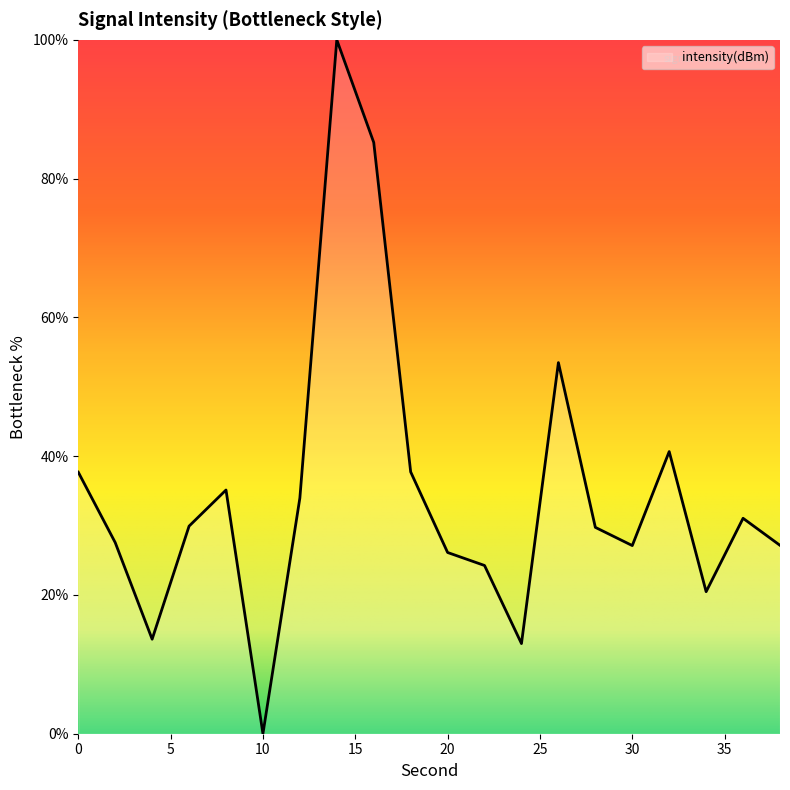

What is the difference between the second highest and second lowest values?

72.2